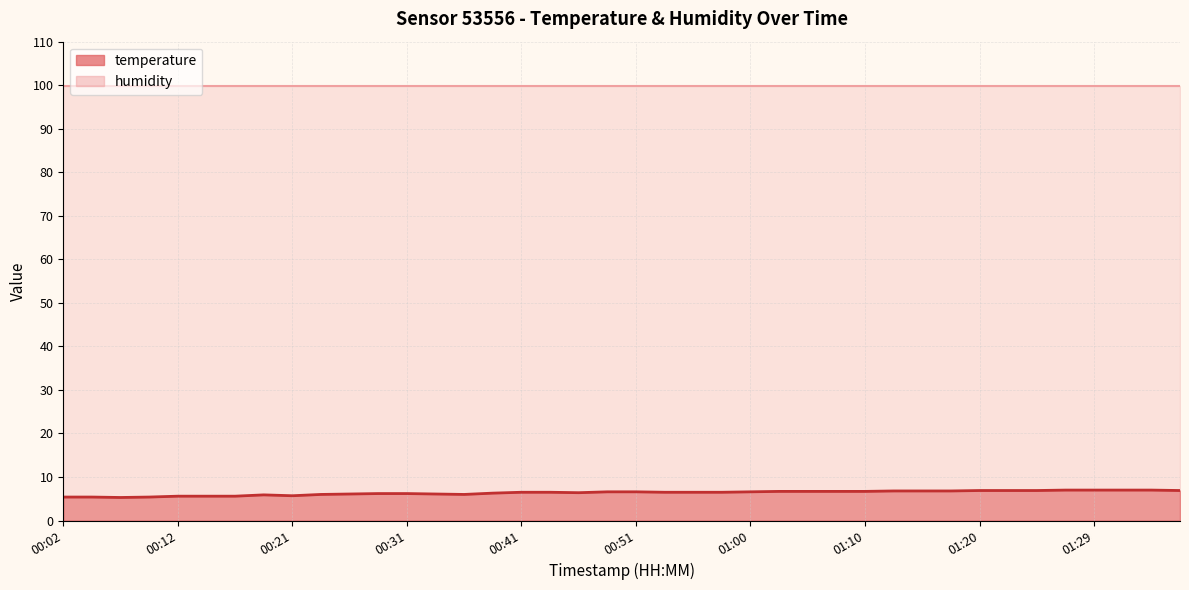

The value at 01:20 is 6.9. True or false?

True